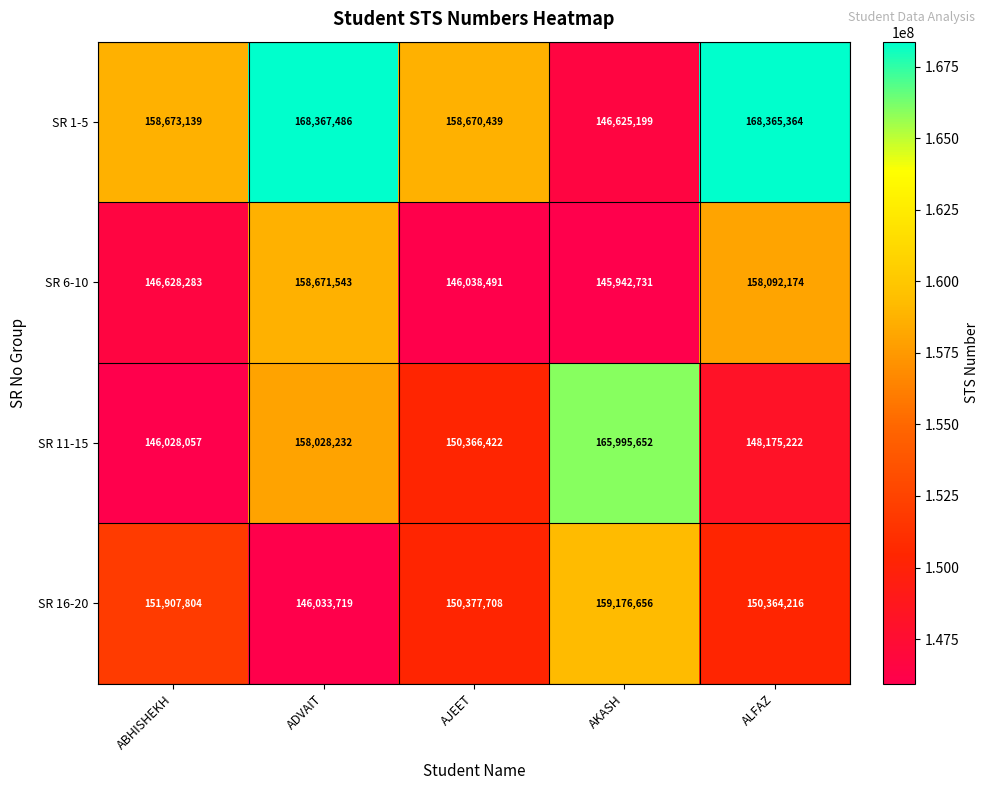

What is the difference between the SR 16-20 values at AJEET and ABHISHEKH?

1530096